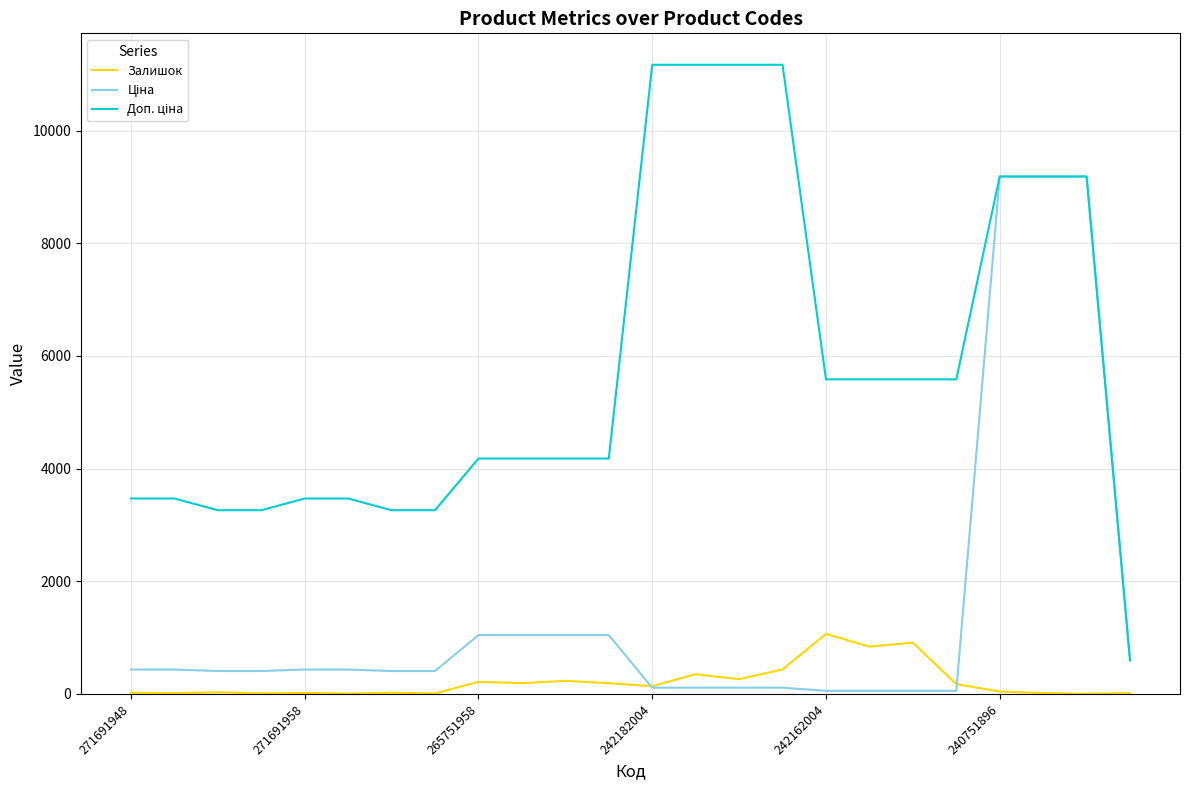

What is the greatest value displayed?

11169.0